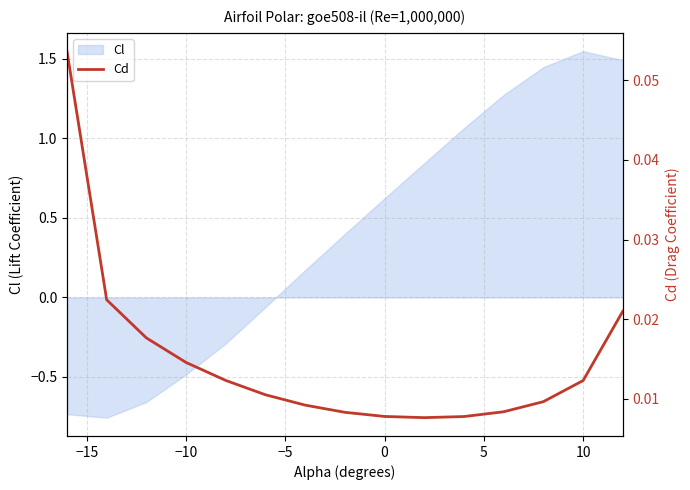

The value of Cl at −10 is -0.5. True or false?

True